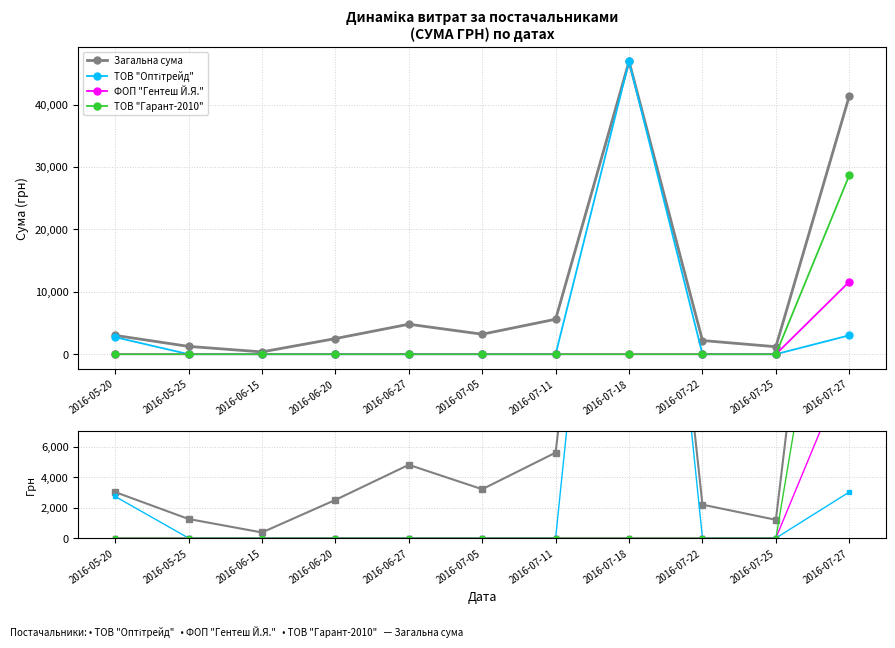

True or false: ТОВ "Оптітрейд" and Загальна сума intersect in this chart.

False